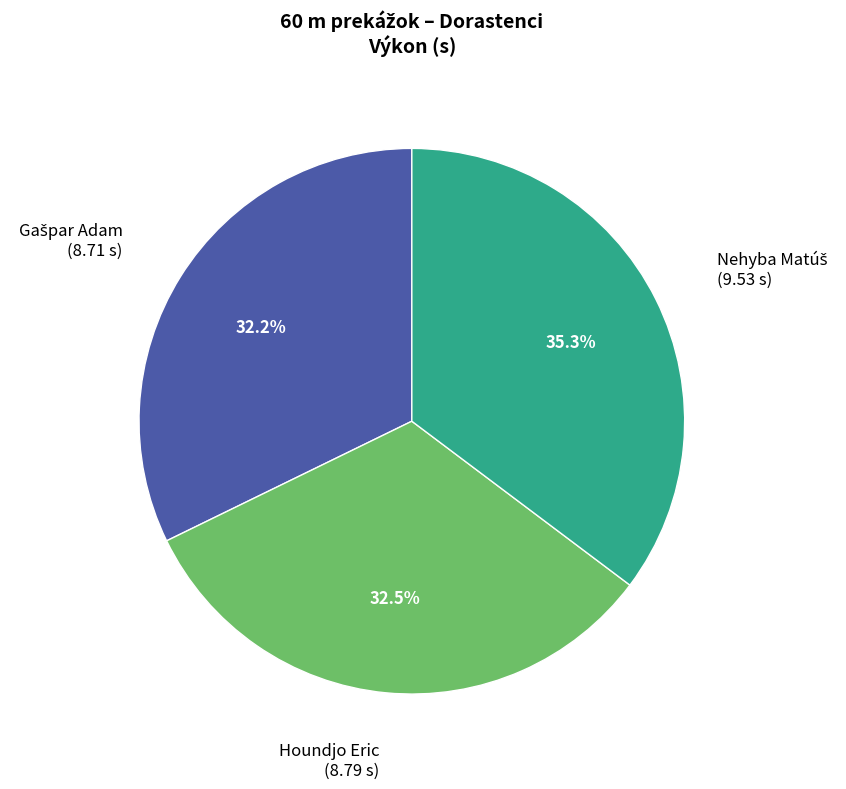

Is Houndjo Eric the majority of the pie?

No